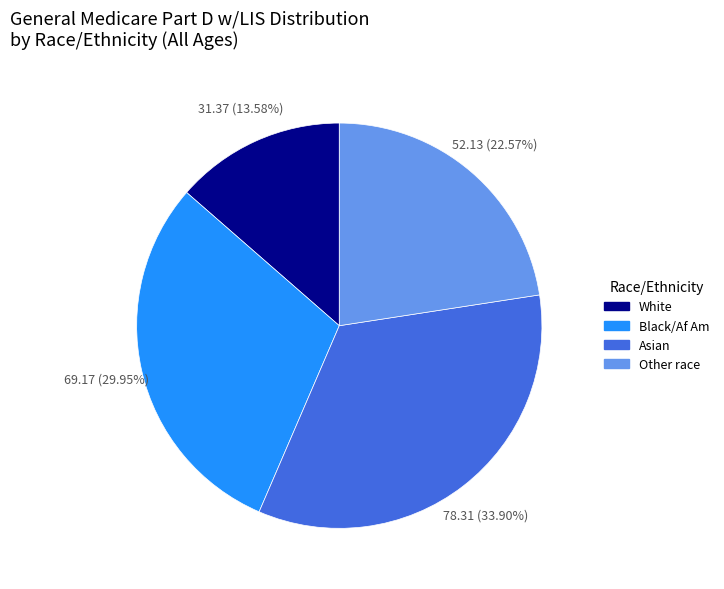

Rank the categories by value from highest to lowest.

Asian, Black/Af Am, Other race, White